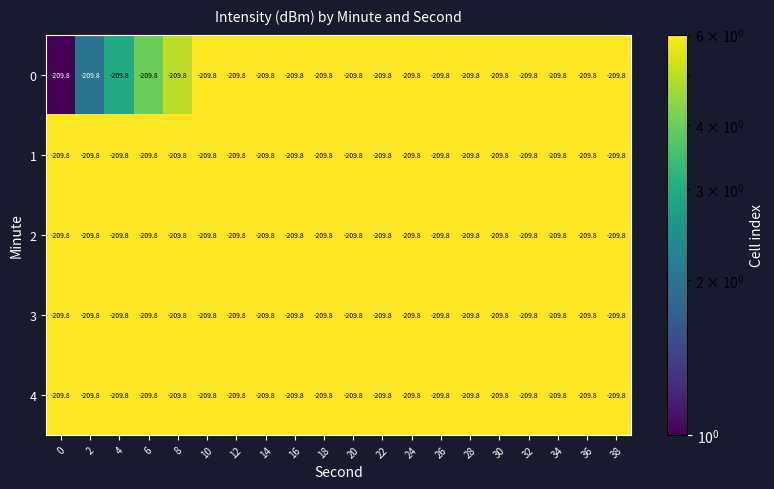

Which series has the largest total across all categories?

row_4